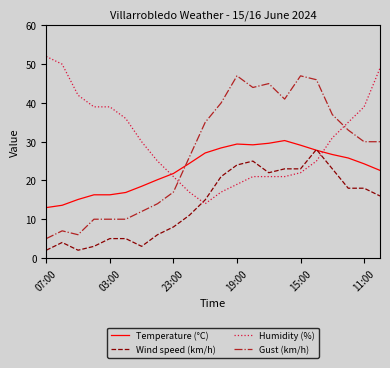

Which series has the largest total across all categories?

Humidity (%)